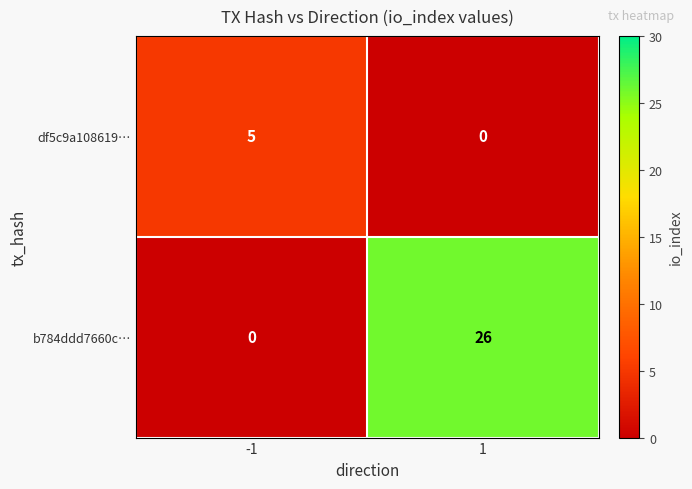

How many series are shown in this chart?

2